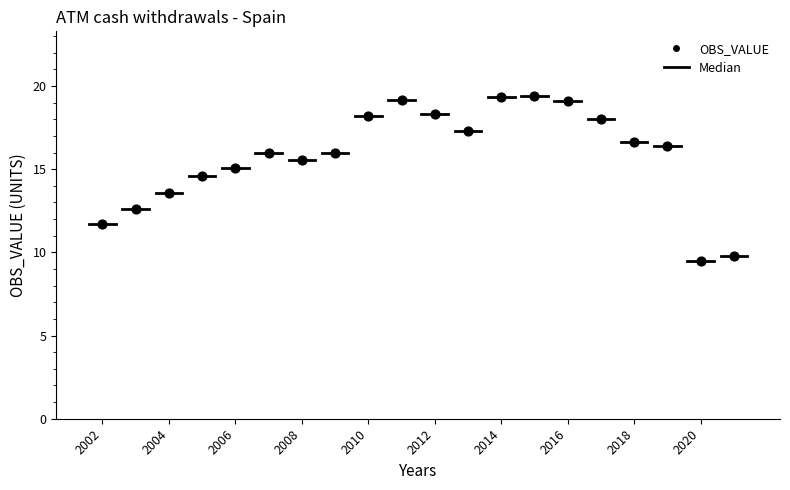

What is the range of Y values (max minus min)?

9.9